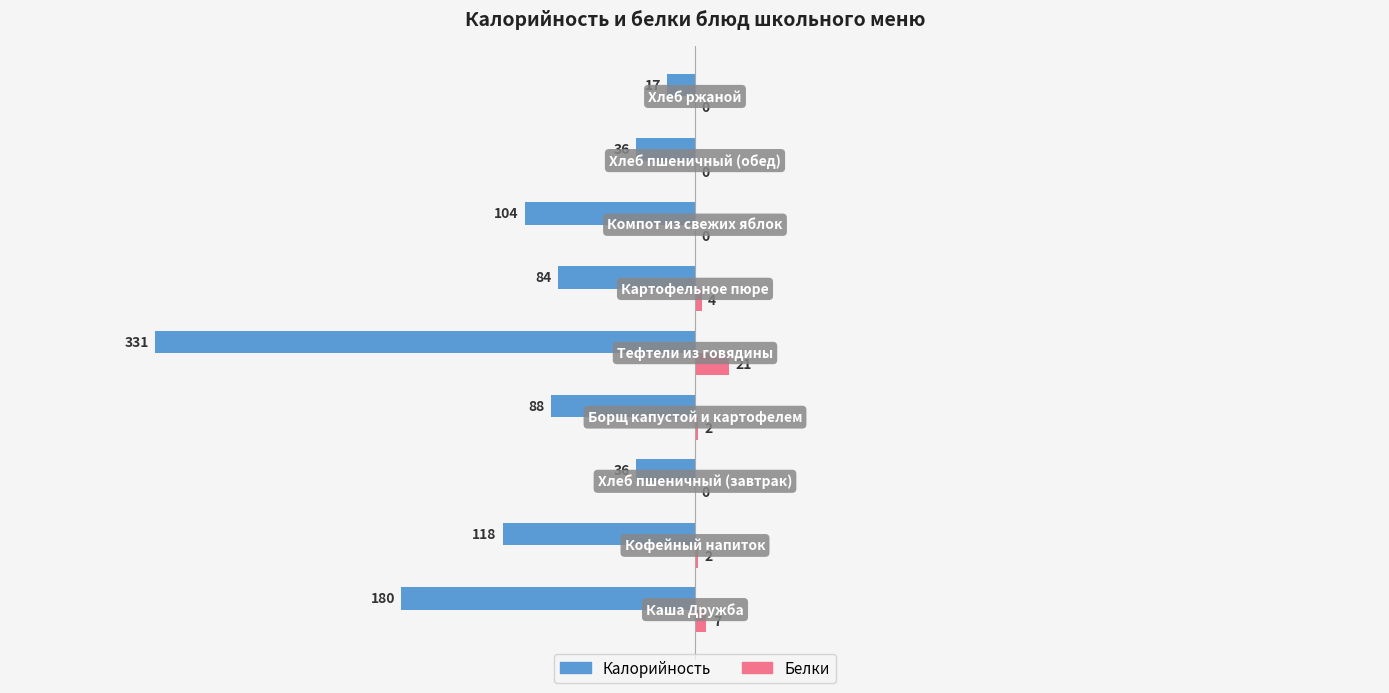

What is the highest value of the Белки series?

21